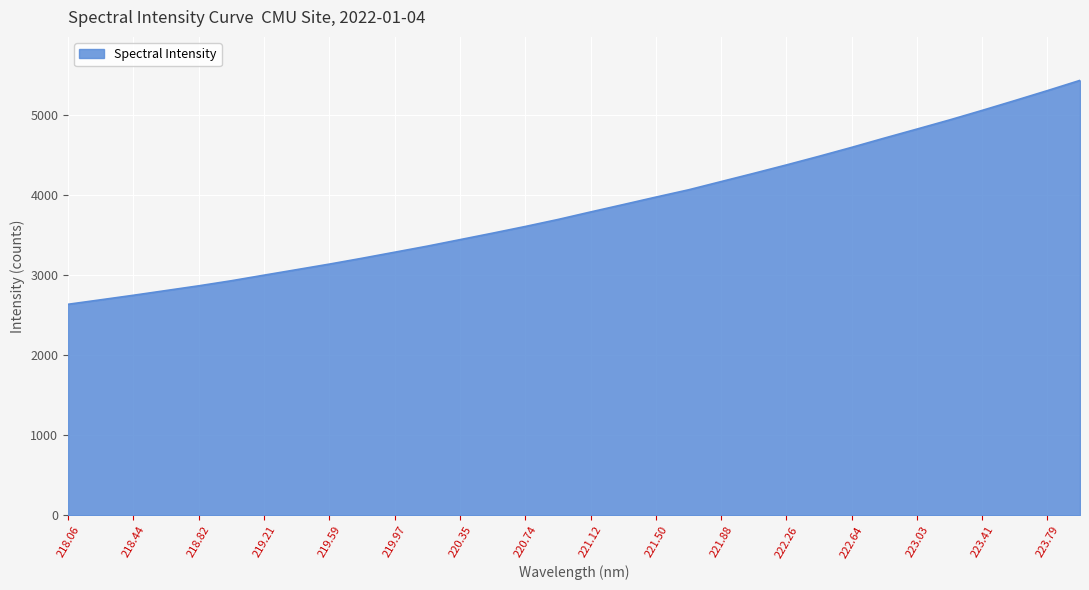

What is the difference between the maximum and minimum values?

2795.8